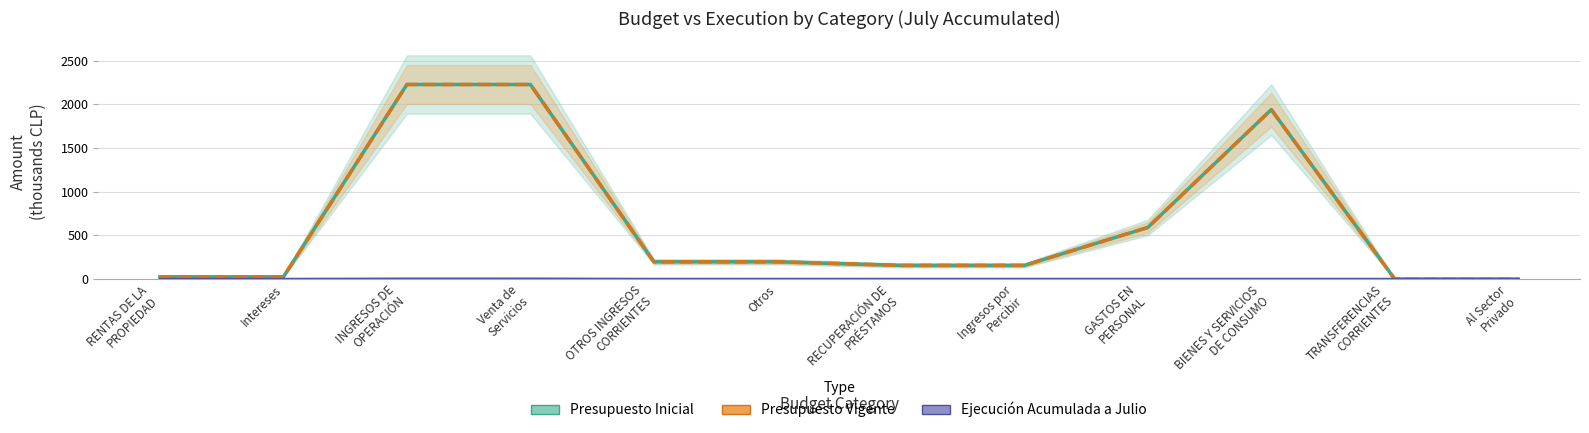

How many categories are shown in the chart?

12